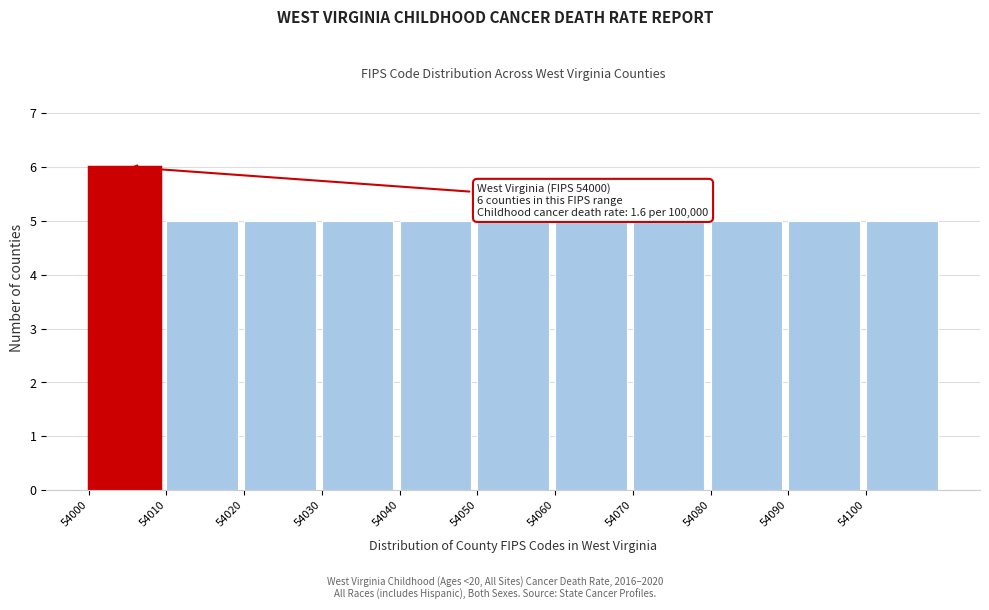

Which range on the x-axis has the tallest bar?

54000 to 54010